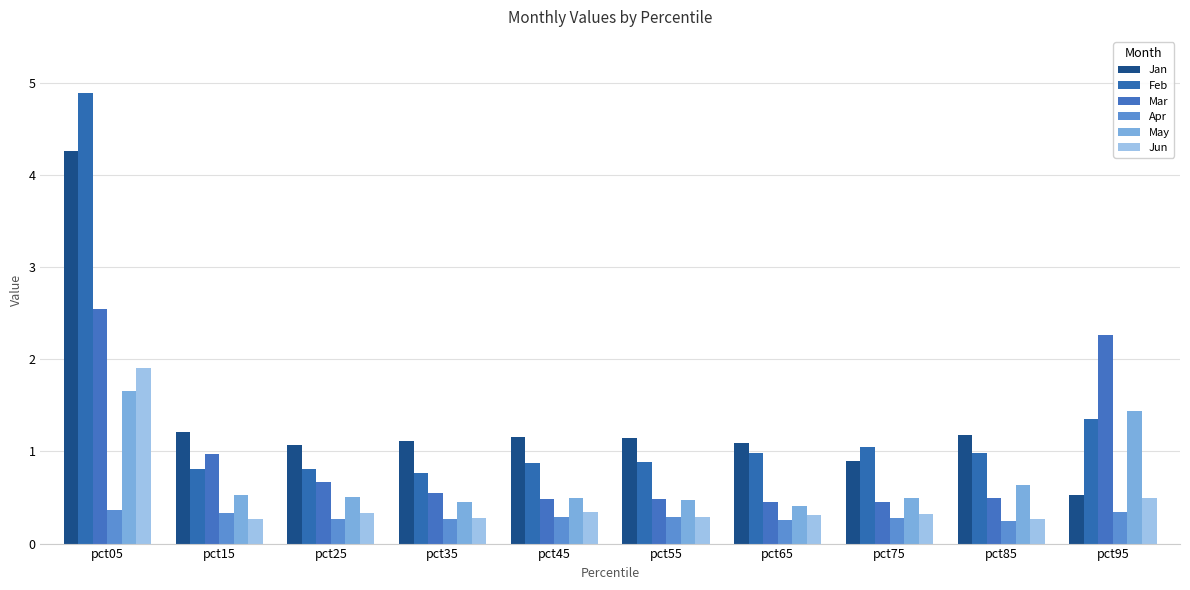

List the labels in order of Jan value, smallest first.

pct95, pct75, pct25, pct65, pct35, pct55, pct45, pct85, pct15, pct05